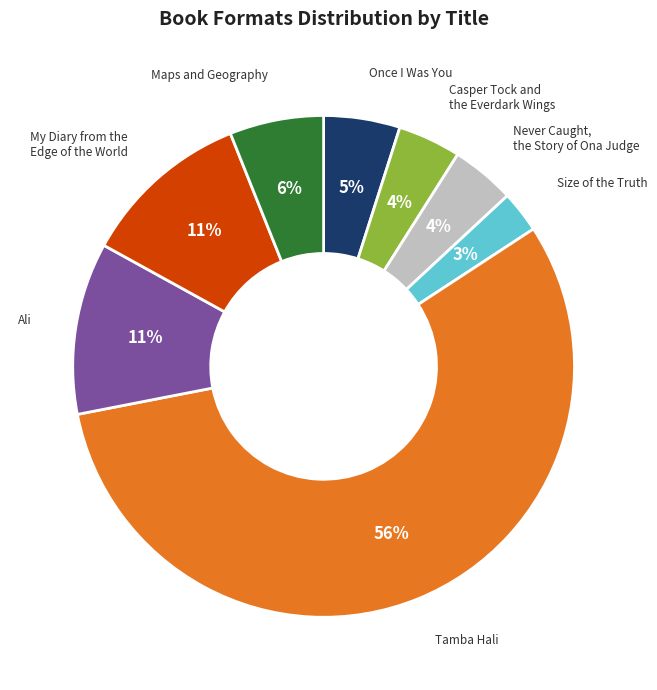

True or false: My Diary from the Edge of the World accounts for 23% of the total.

False